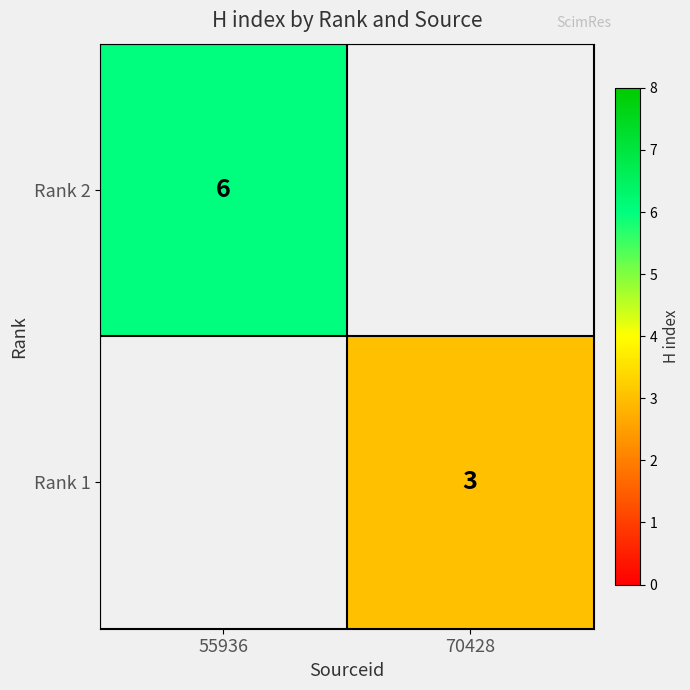

At how many categories does at least one series exceed 0?

2